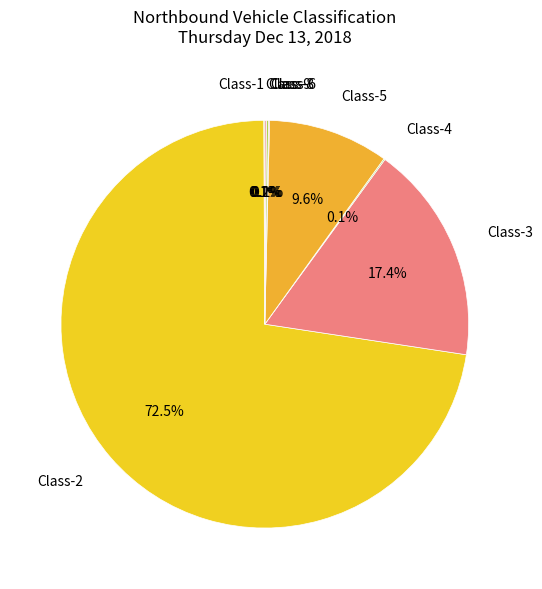

Approximately how many times larger is the value at Class-2 compared to Class-5?

7.6